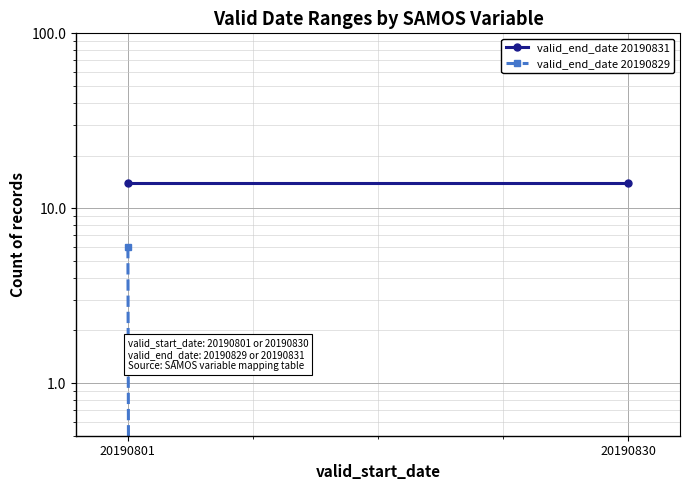

Rank the series at 20190830 from highest to lowest value.

valid_end_date 20190831, valid_end_date 20190829